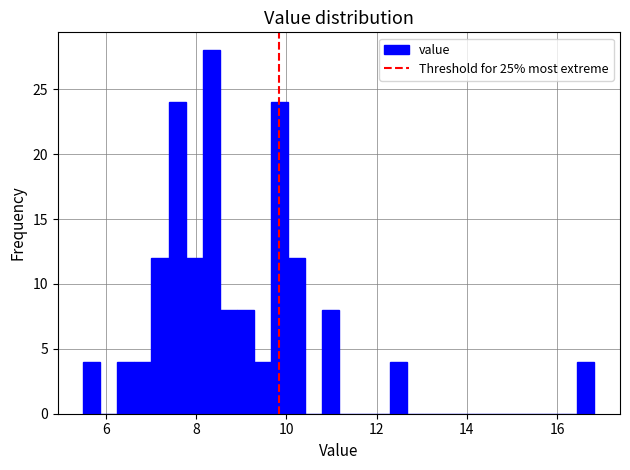

Read against the x-axis, roughly where is the centre of the tallest bar?

8.4